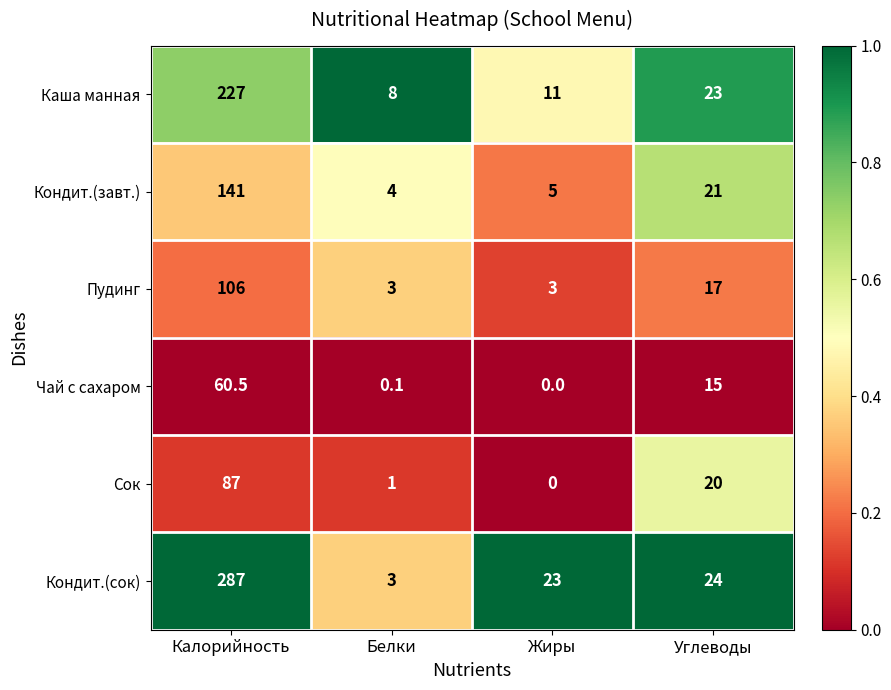

Reading left to right, extract all data points from this chart.

Каша манная: 227.0	8.0	11.0	23.0
Кондит.(завт.): 141.0	4.0	5.0	21.0
Пудинг: 106.0	3.0	3.0	17.0
Чай с сахаром: 60.5	0.1	0.0	15.0
Сок: 87.0	1.0	0.0	20.0
Кондит.(сок): 287.0	3.0	23.0	24.0